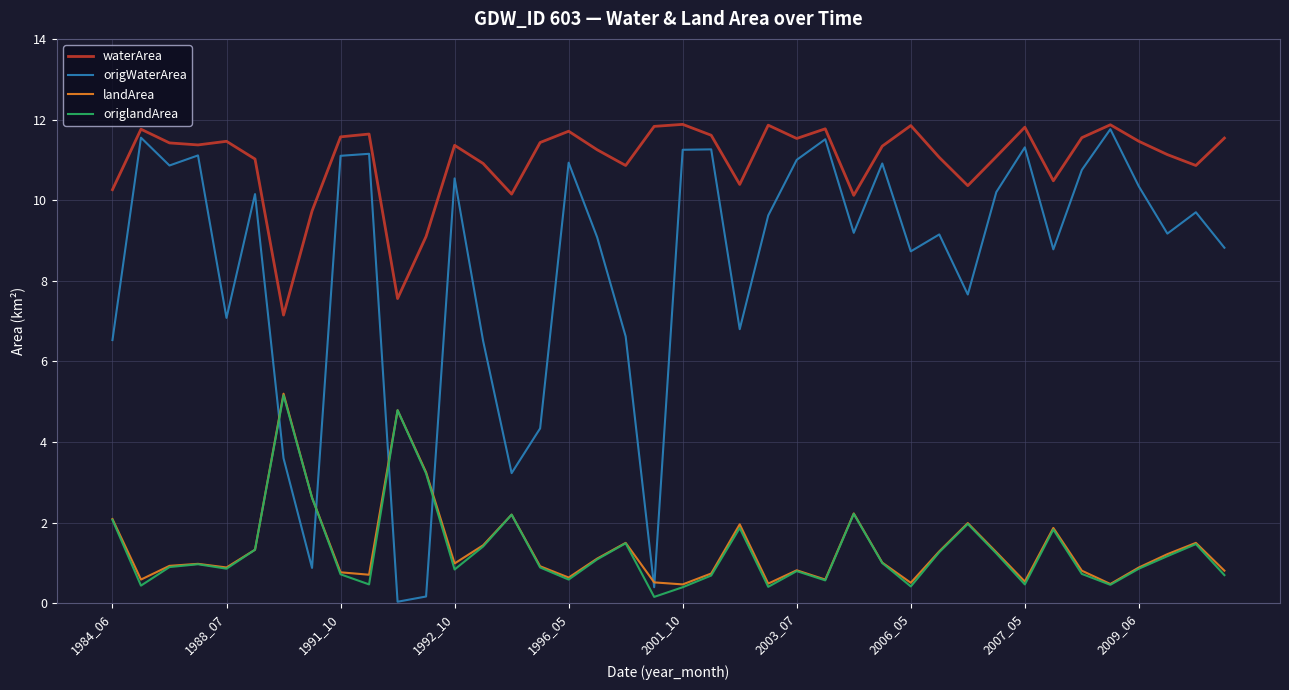

Which series has the largest range (max minus min)?

origWaterArea